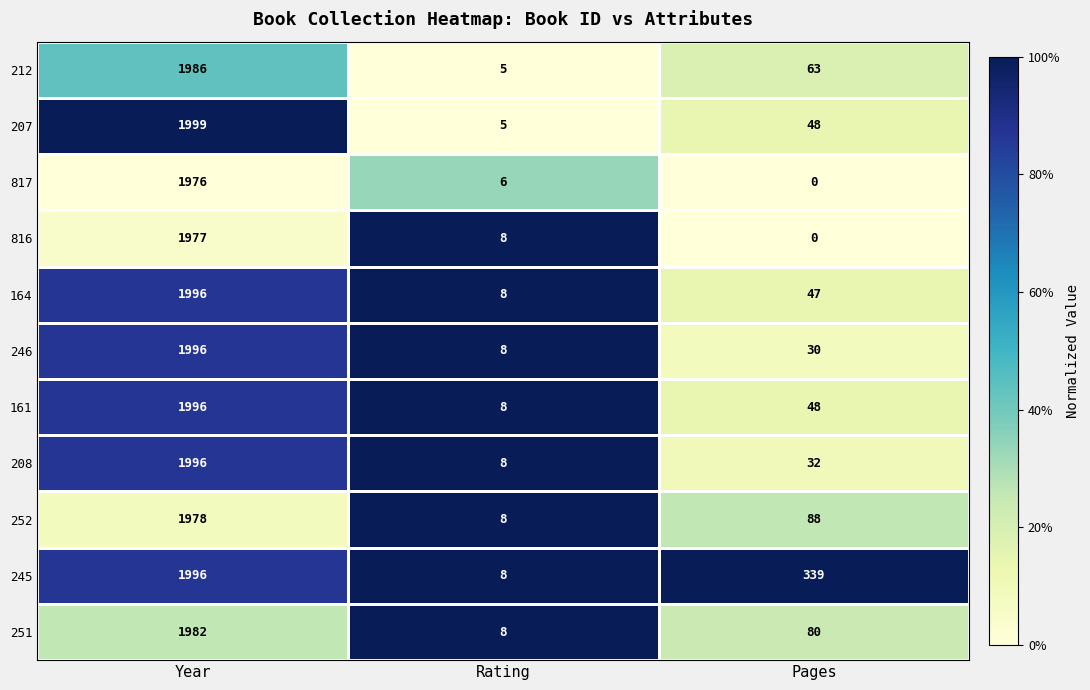

What value does the 252 series have at Pages, to the nearest 100?

100